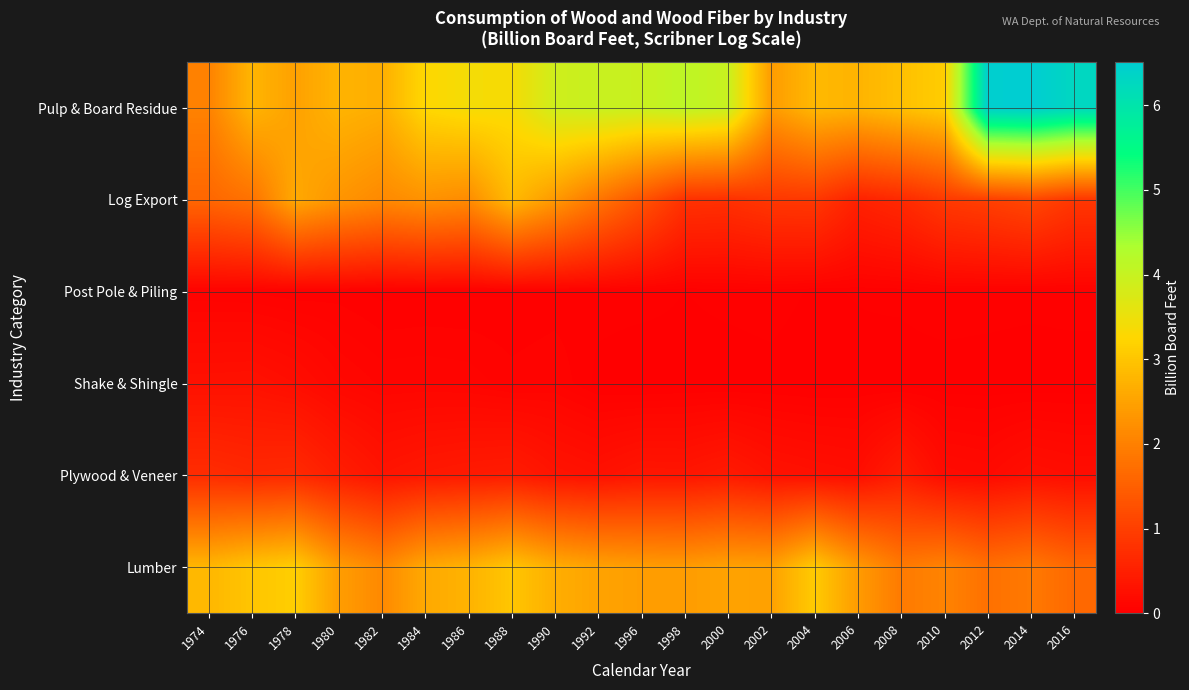

How many data points does each series have?

21